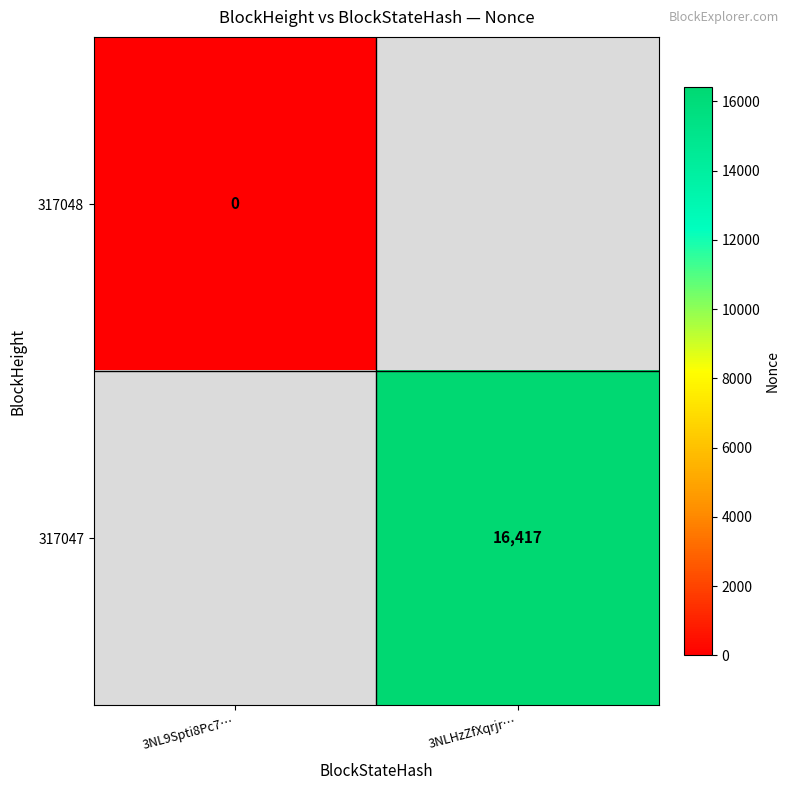

What is the difference between the highest and lowest values at 3NL9Spti8Pc7…?

1